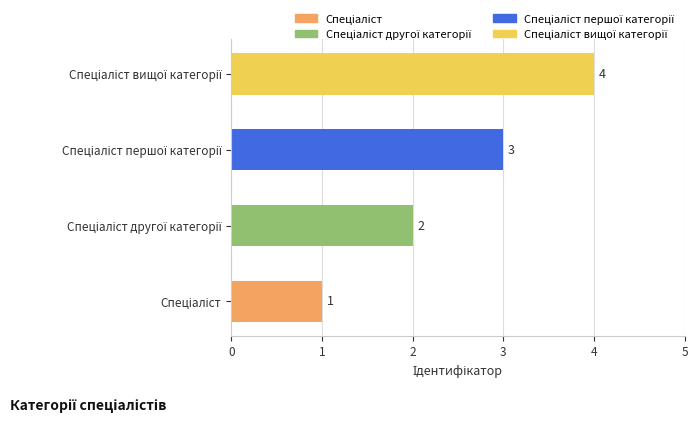

Count the values in the range 2 to 4.

3